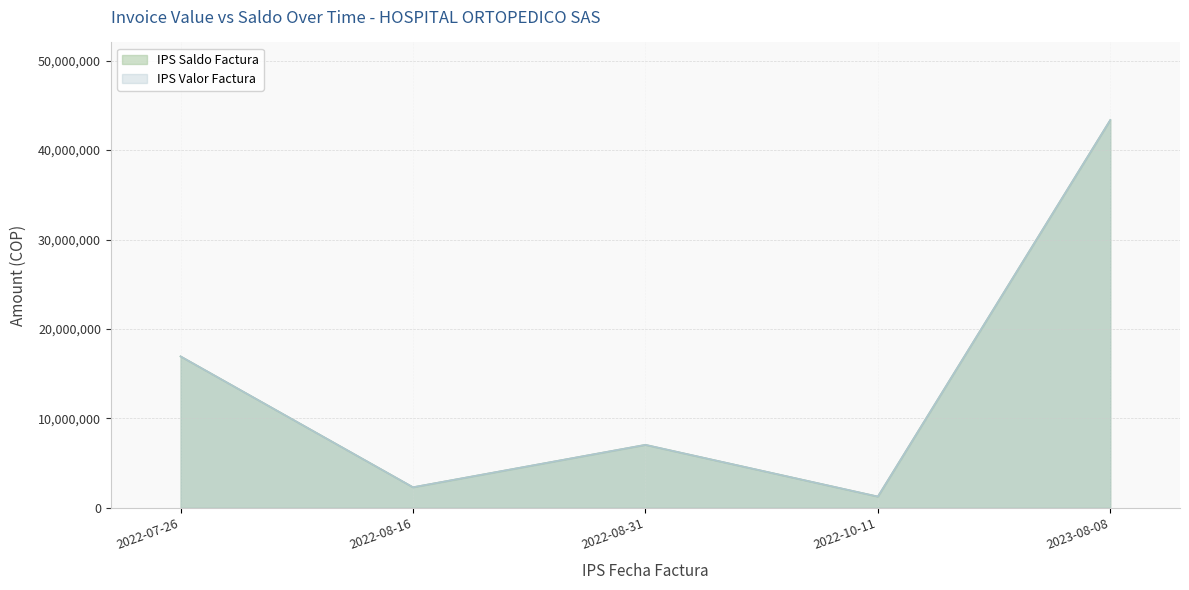

True or false: IPS Valor Factura and IPS Saldo Factura intersect in this chart.

False